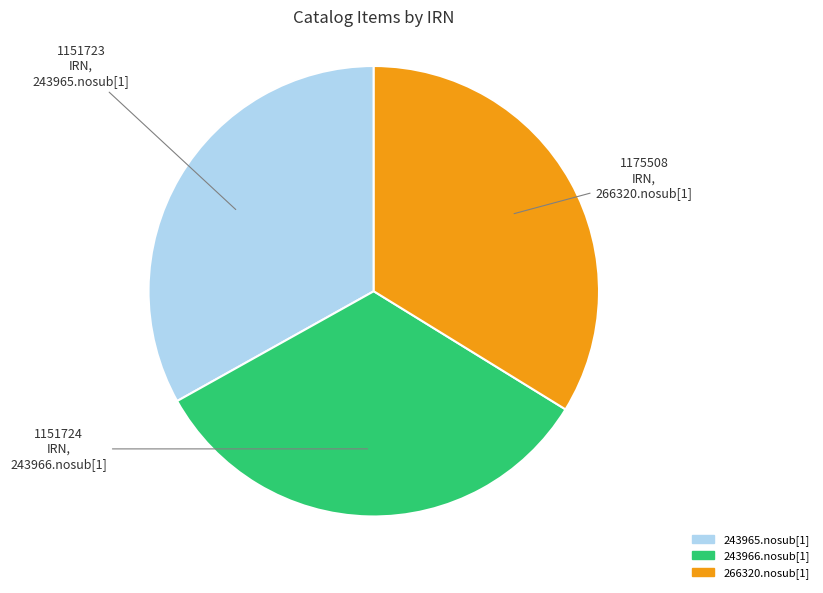

Is 243966.nosub[1] the majority of the pie?

No